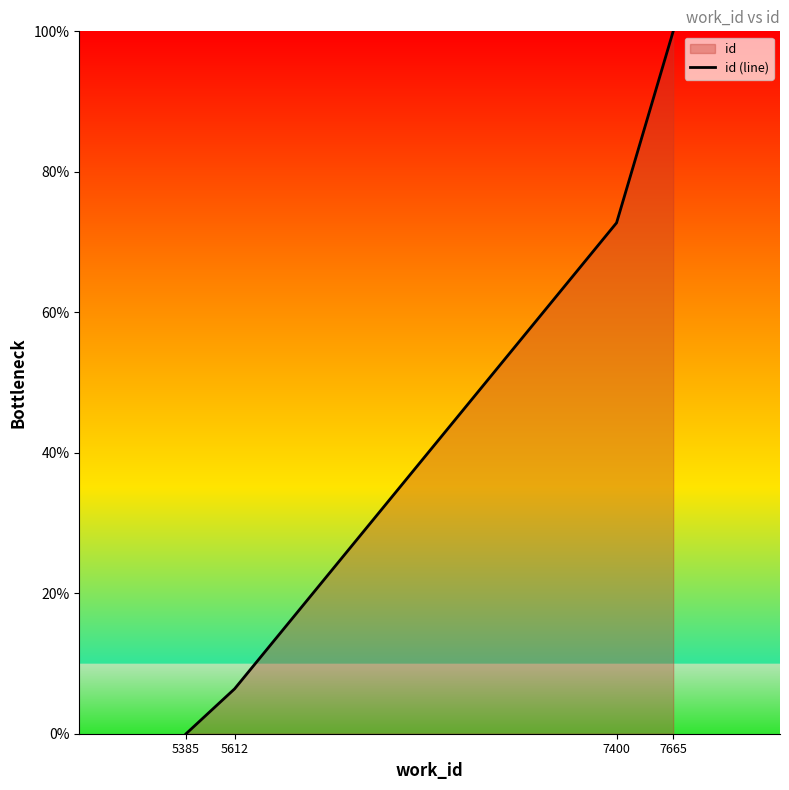

The chart shows a value of 100.0 at 7665. True or false?

True